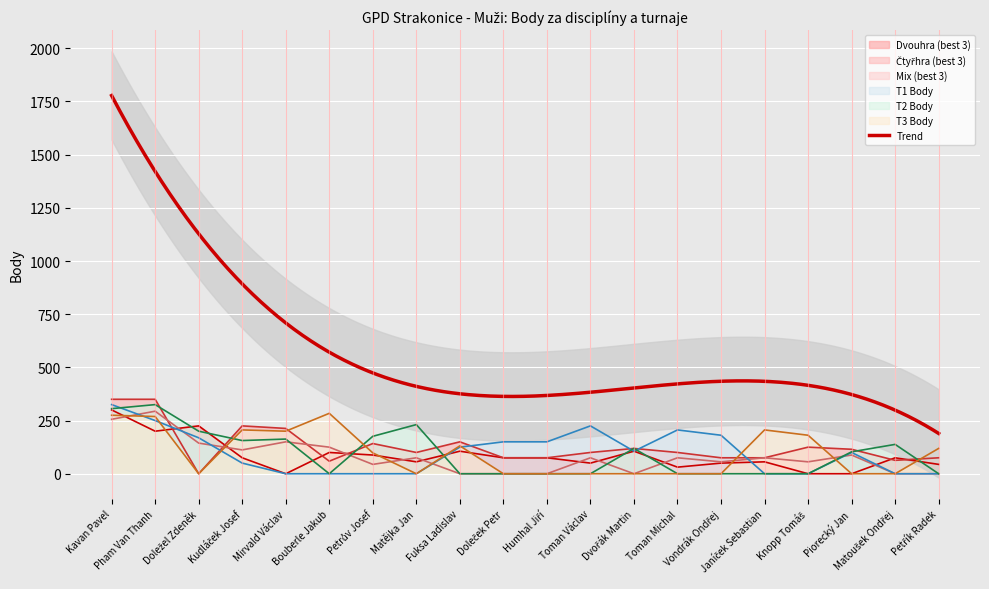

The Čtyřhra (best 3) series shows 66 at Piorecký Jan. True or false?

False